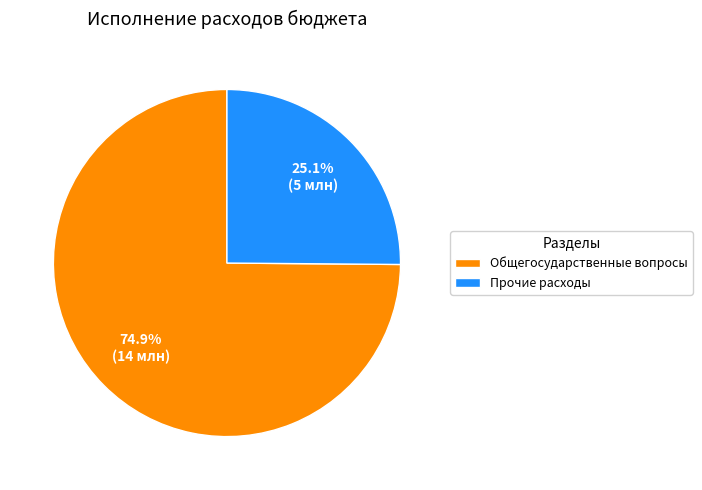

What is the largest slice in the pie chart?

Общегосударственные вопросы